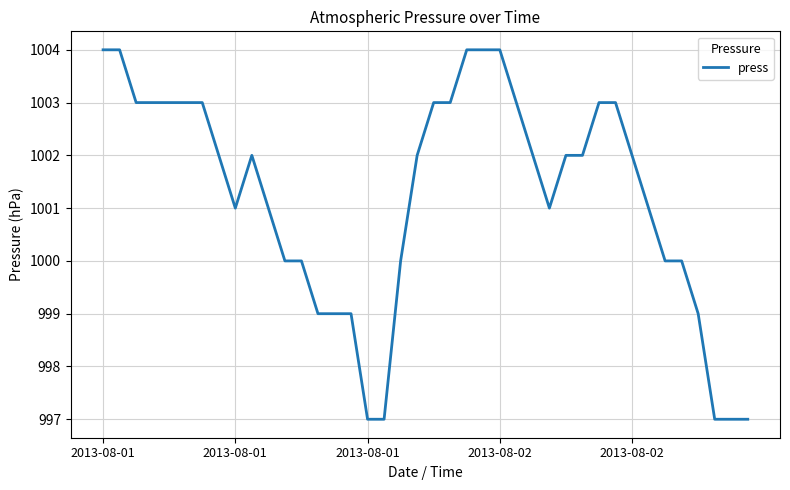

What is the difference between the maximum and minimum values?

7